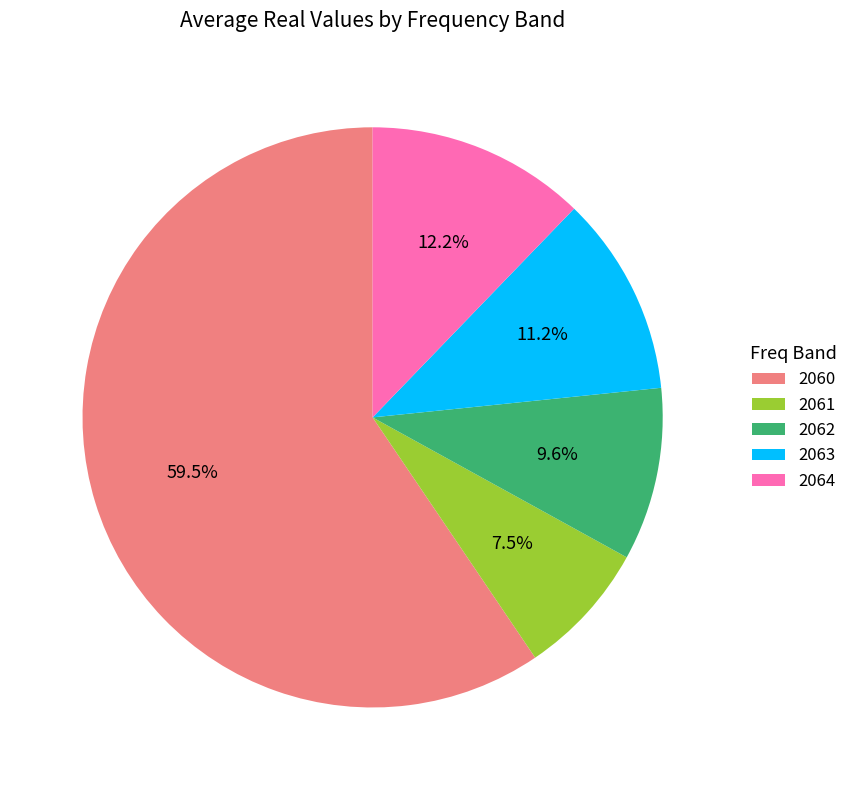

Rank the categories by value from lowest to highest.

2061, 2062, 2063, 2064, 2060